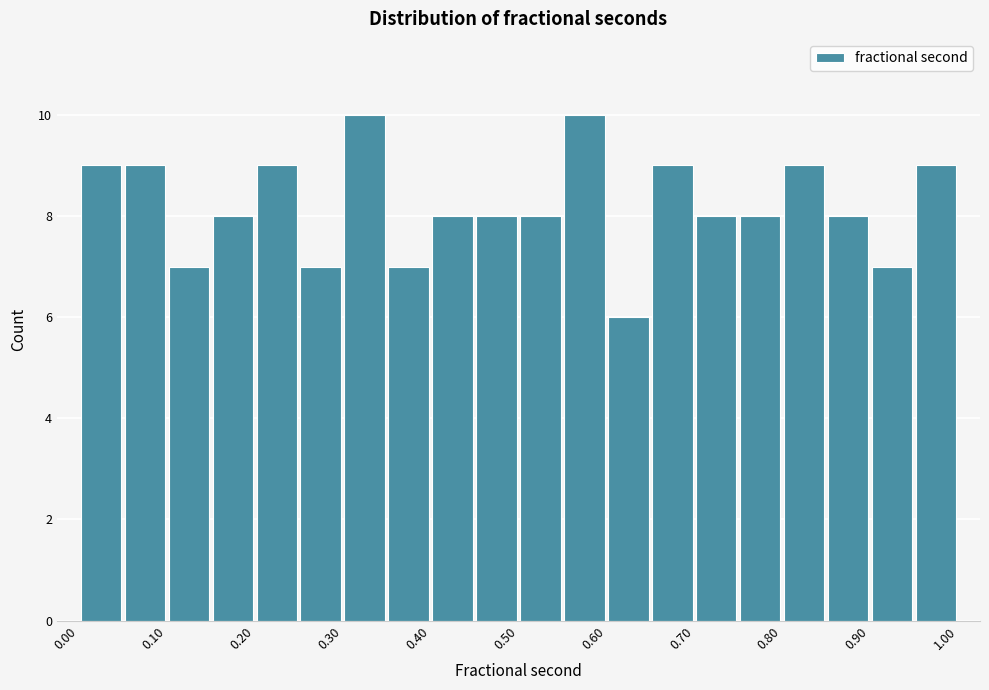

Reading left to right, transcribe this chart: for each bar, give the range it covers on the x-axis and its height. Neither the bar edges nor the heights are printed on the chart, so give them approximately, as read against the axes.

0.00 to 0.05: 9
0.05 to 0.10: 9
0.10 to 0.15: 7
0.15 to 0.20: 8
0.20 to 0.25: 9
0.25 to 0.30: 7
0.30 to 0.35: 10
0.35 to 0.40: 7
0.40 to 0.45: 8
0.45 to 0.50: 8
0.50 to 0.55: 8
0.55 to 0.60: 10
0.60 to 0.65: 6
0.65 to 0.70: 9
0.70 to 0.75: 8
0.75 to 0.80: 8
0.80 to 0.85: 9
0.85 to 0.90: 8
0.90 to 0.95: 7
0.95 to 1.00: 9